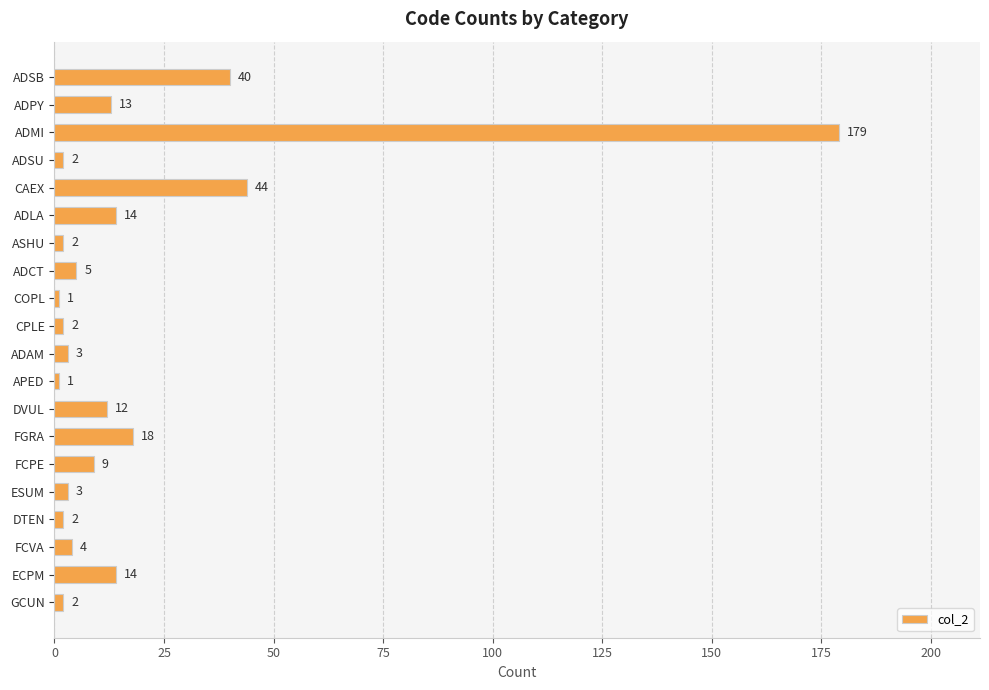

What is the difference between the maximum and minimum values?

178